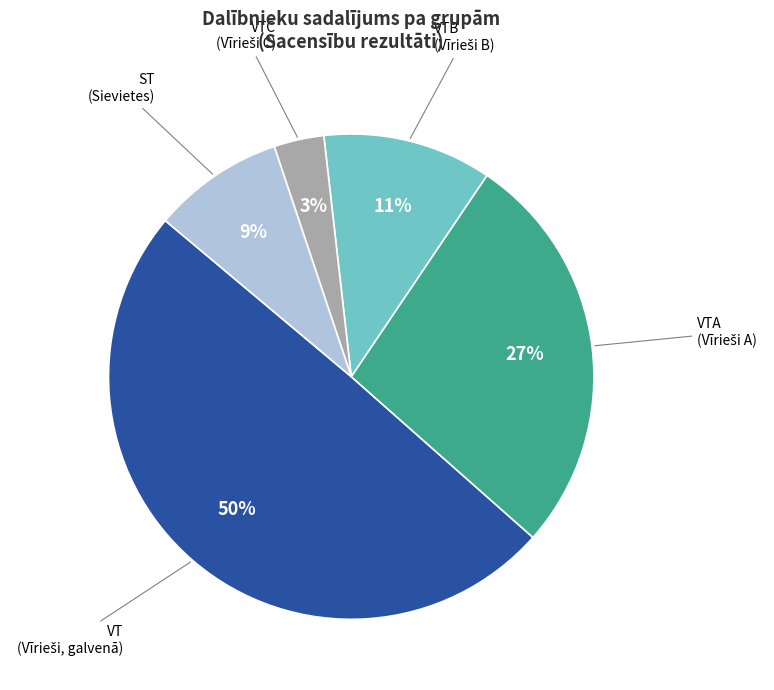

Combined, do VTA and VTB account for over 50%?

No